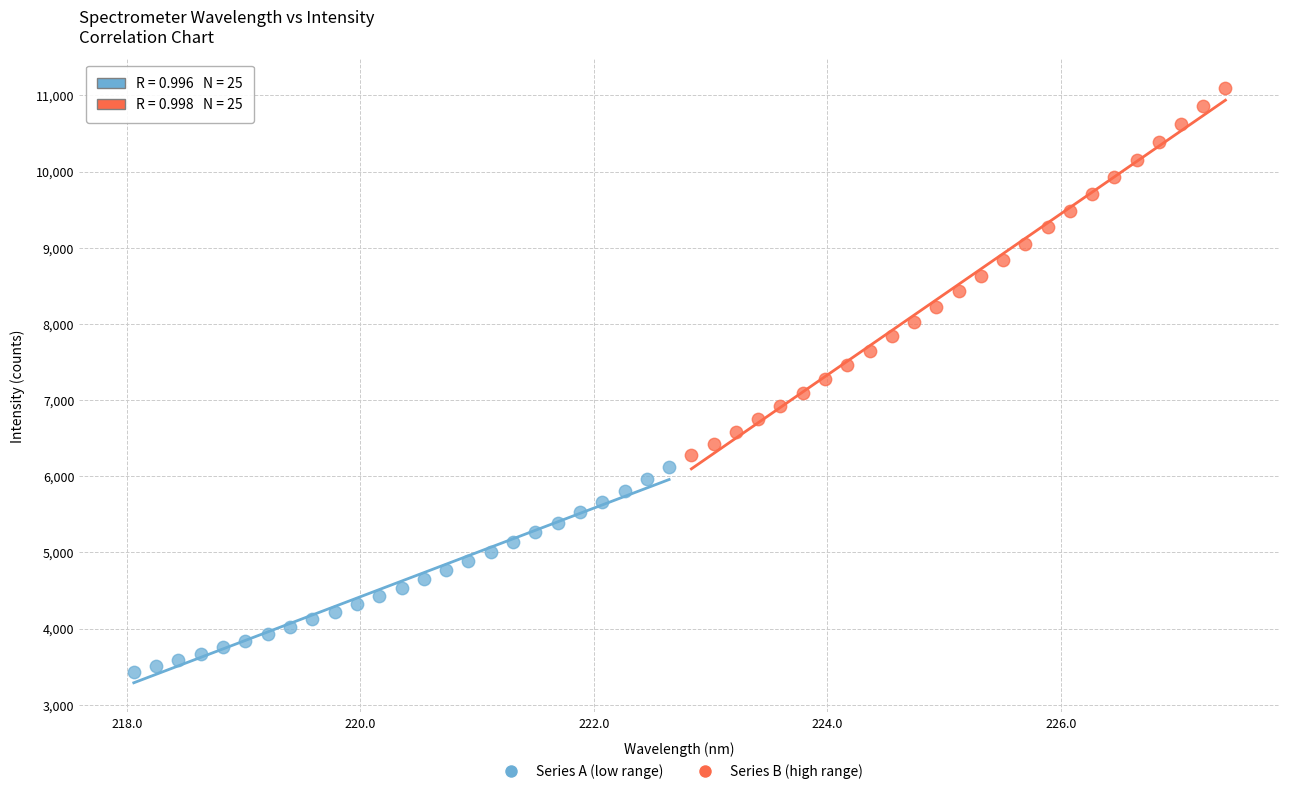

Which series has the widest spread of Y values?

Series B (high range)